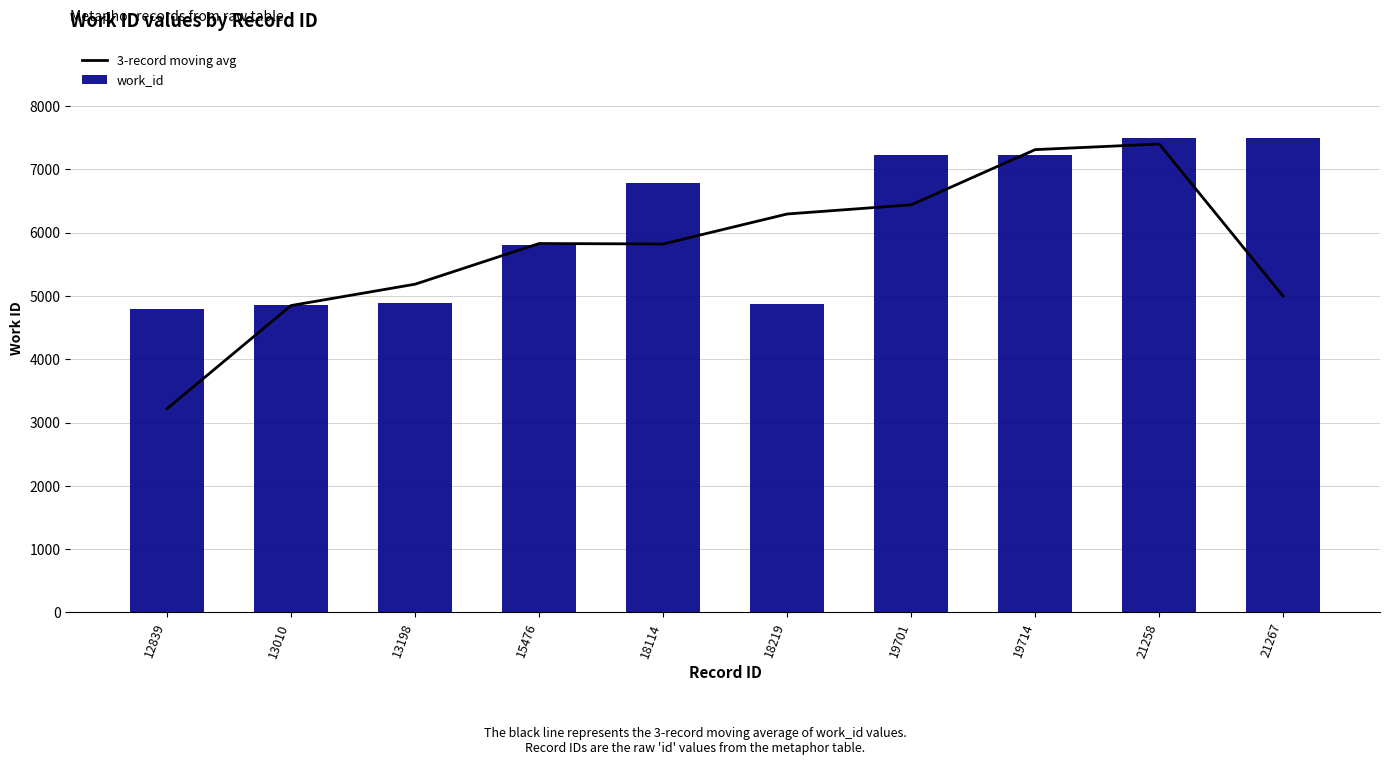

Reading left to right, what are all the values shown in this chart?

3-record moving avg: 12839=3218.7	13010=4849.7	13198=5187.0	15476=5829.7	18114=5823.0	18219=6296.7	19701=6441.7	19714=7314.0	21258=7402.7	21267=4994.0
work_id: 12839=4793.0	13010=4863.0	13198=4893.0	15476=5805.0	18114=6791.0	18219=4873.0	19701=7226.0	19714=7226.0	21258=7490.0	21267=7492.0